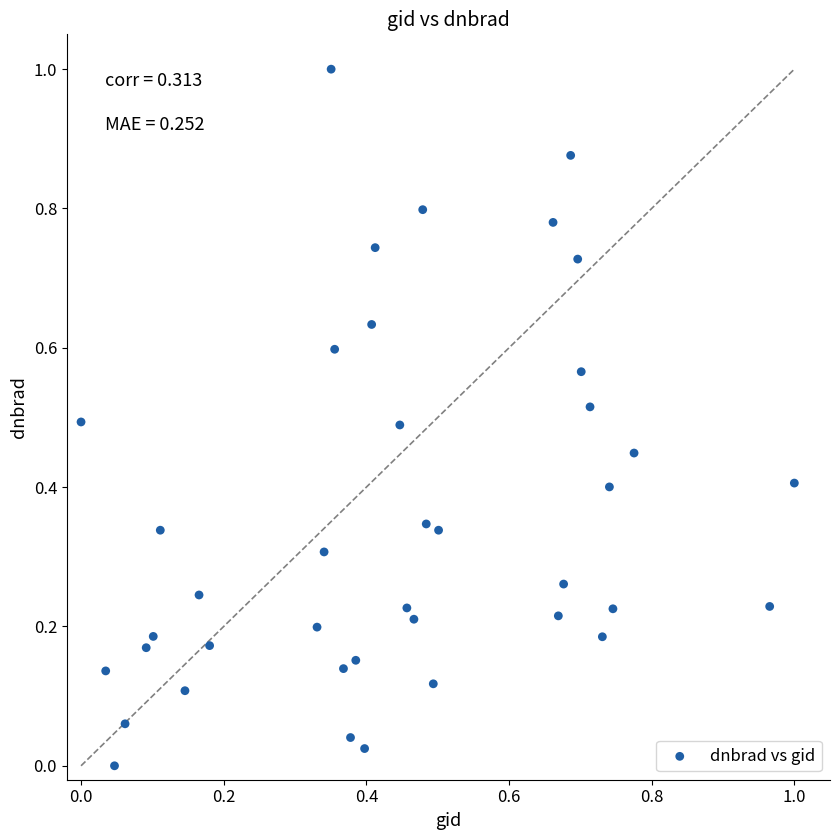

What is the range of Y values (max minus min)?

1.0